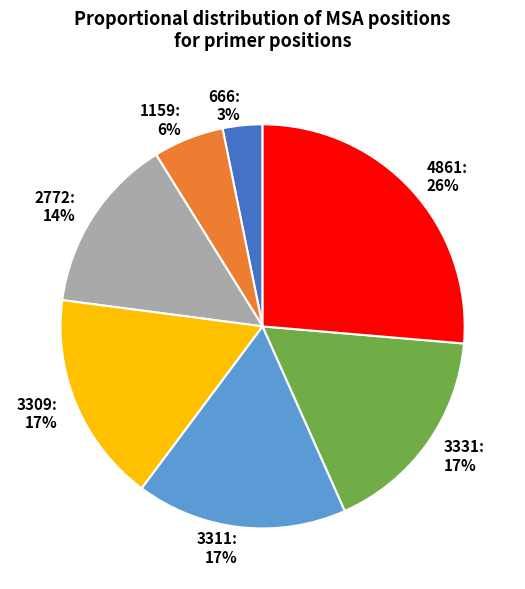

Combined, do 1159 and 666 account for over 50%?

No